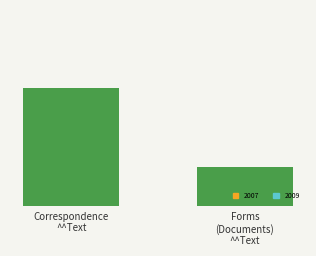

The value at Correspondence
^^Text is 4. True or false?

False